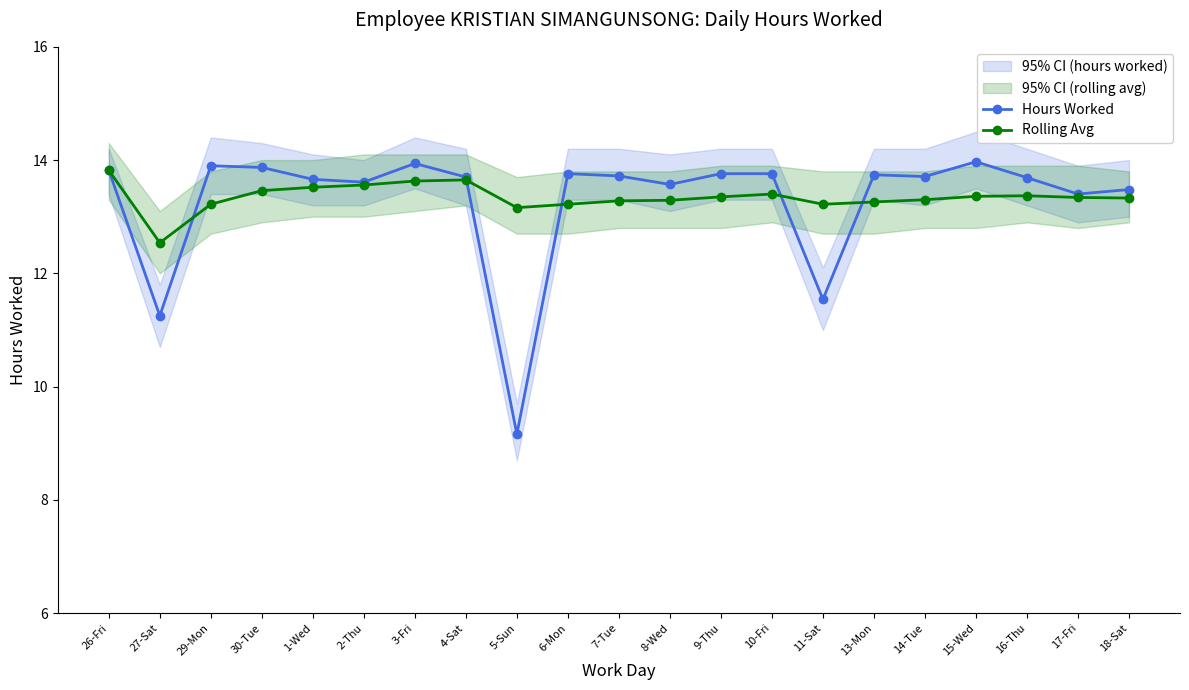

Which category has the lowest value across all series?

5-Sun